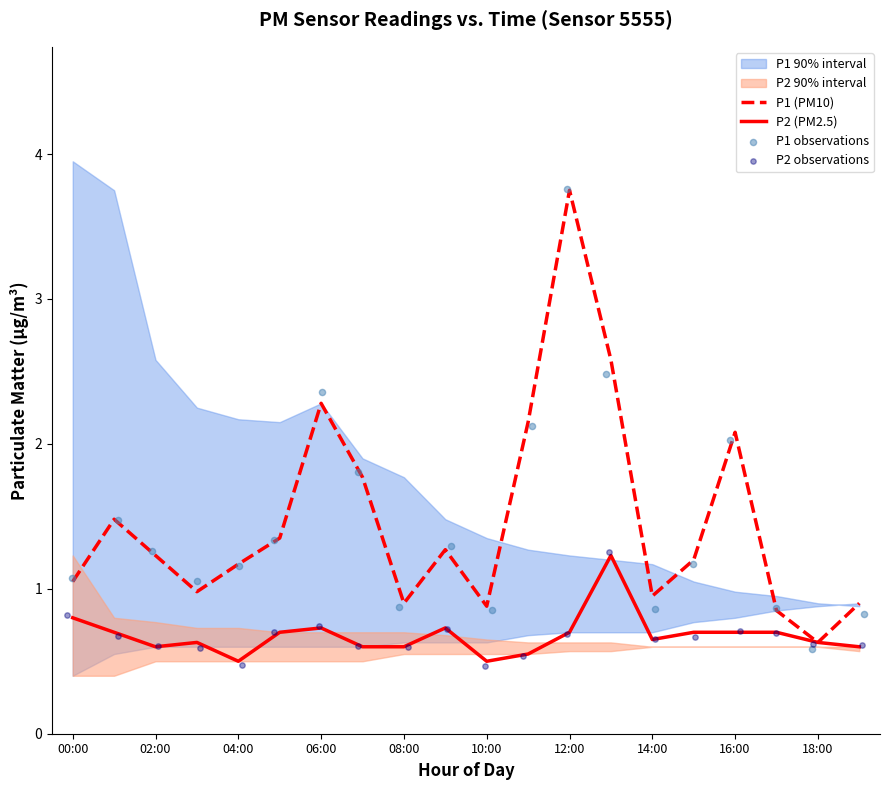

Is it true that P2 (PM2.5) equals 0.5 at 04:00?

True